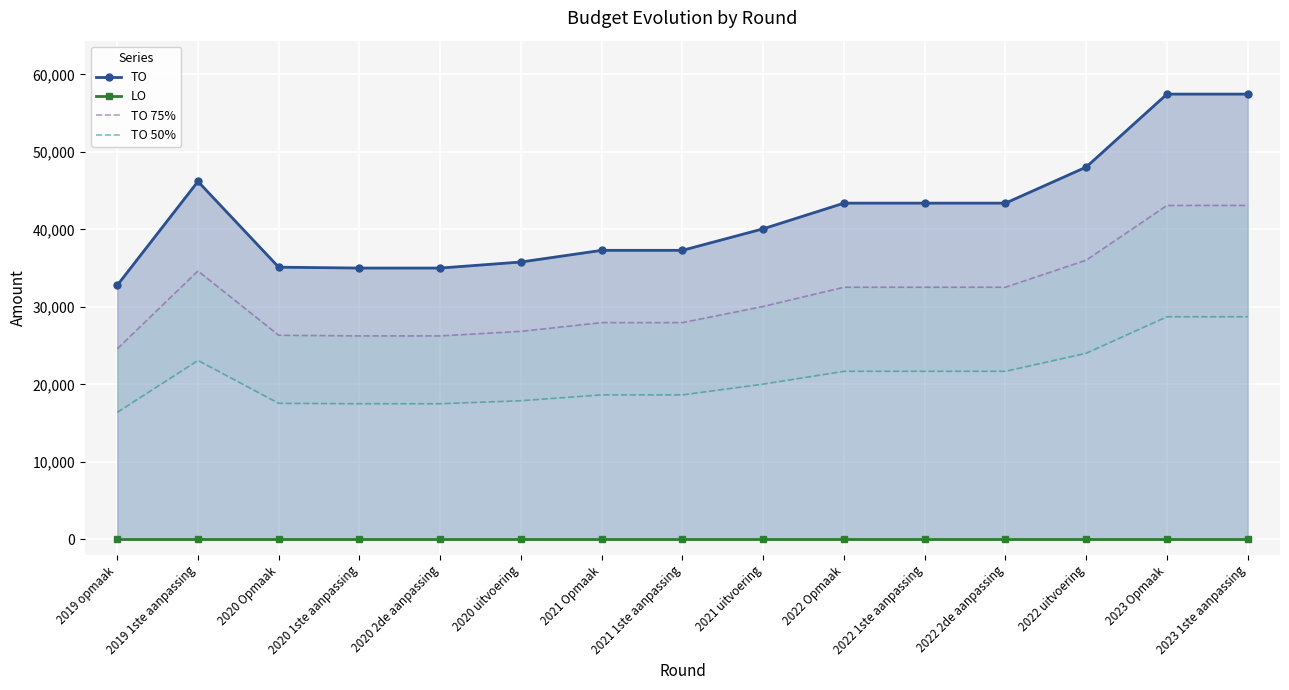

At which label is TO closest to 45115?

2019 1ste aanpassing